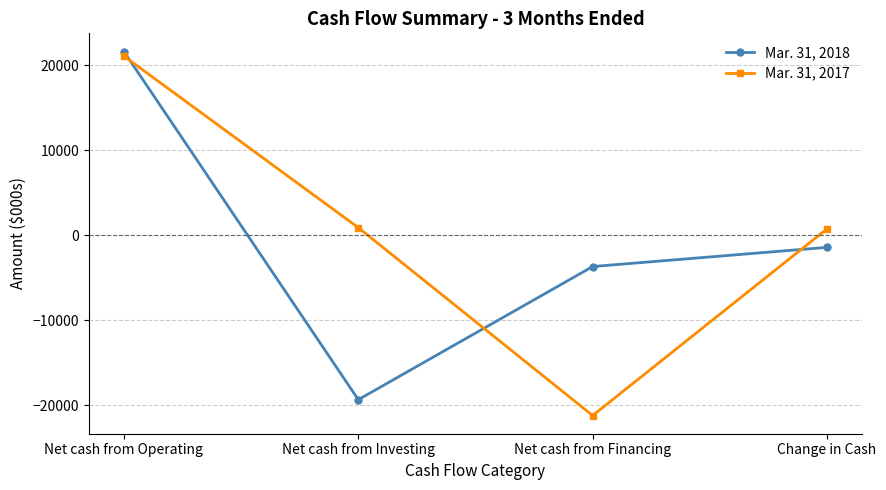

True or false: Mar. 31, 2018 and Mar. 31, 2017 intersect in this chart.

True